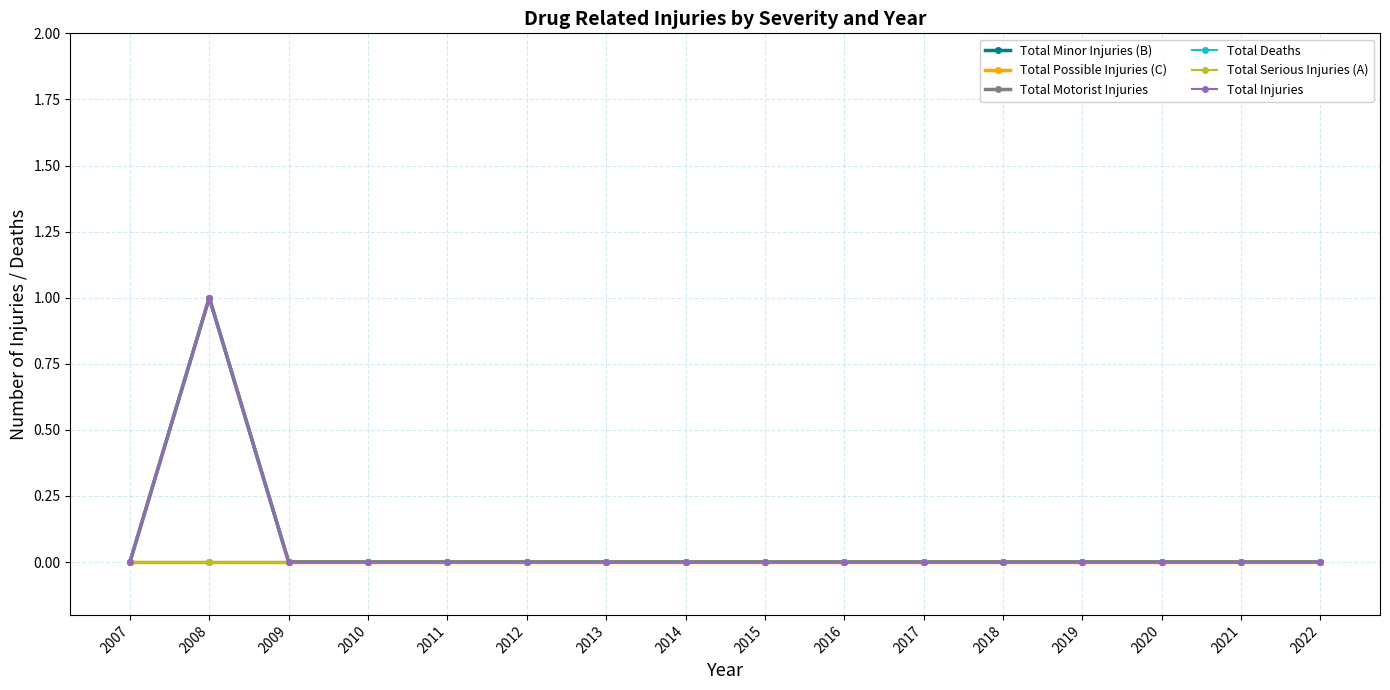

Which has a higher value, 2010 or 2018?

2010